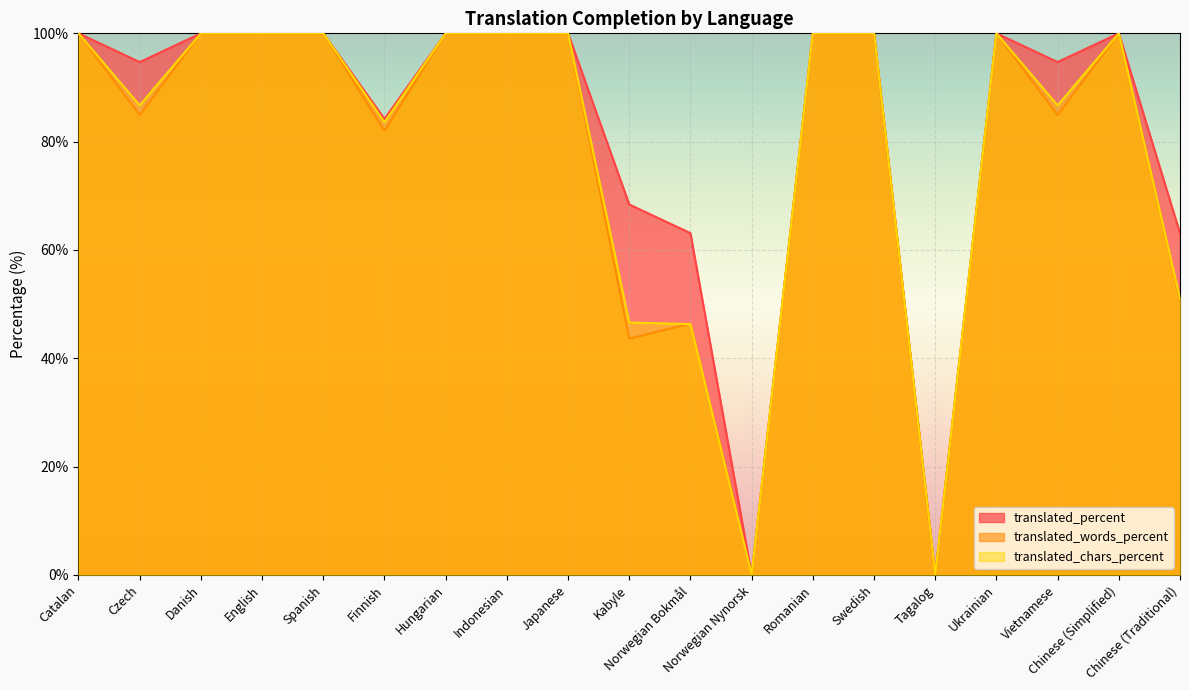

In translated_words_percent, how many points are higher than both neighbors (excluding endpoints)?

3